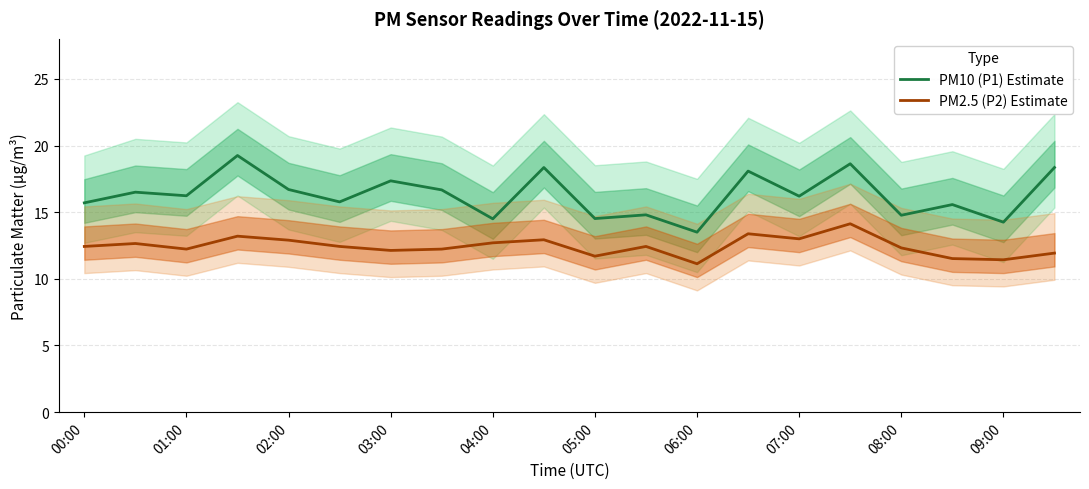

How many lines are shown in the chart?

2